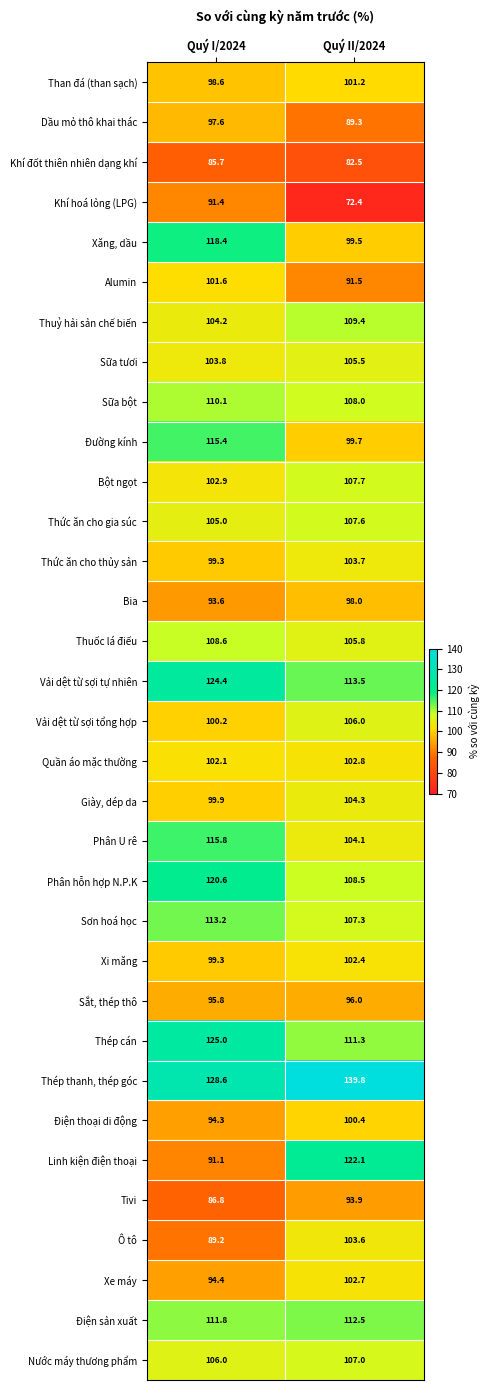

Which series has the widest spread of values?

Linh kiện điện thoại